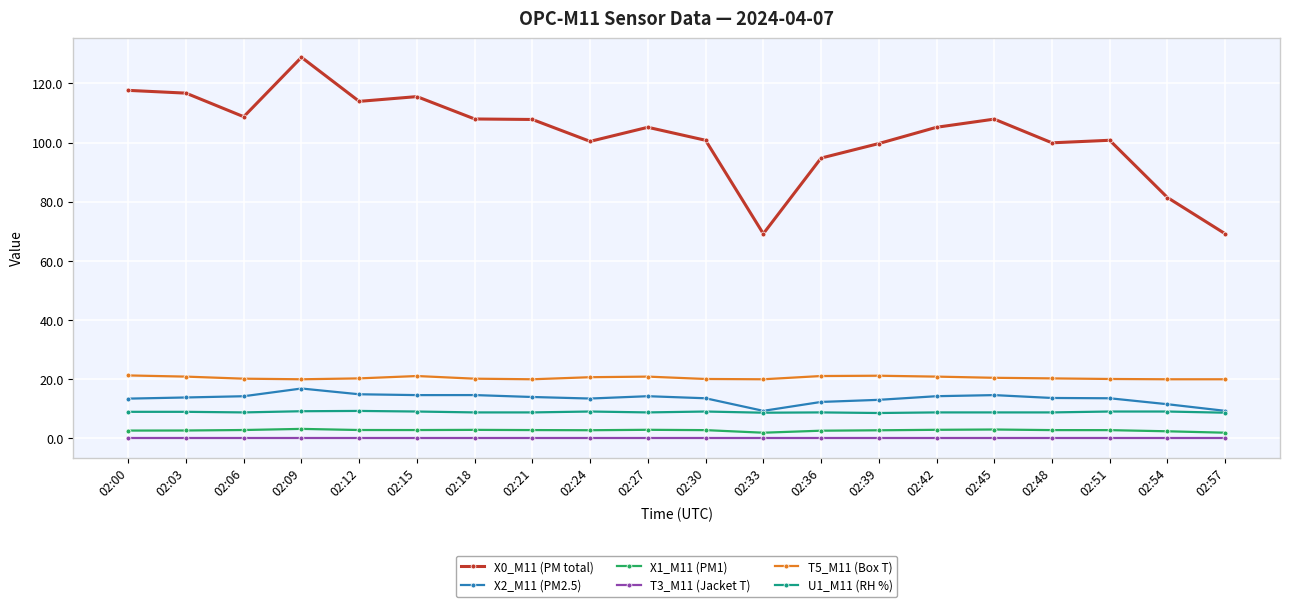

How many lines are shown in the chart?

6